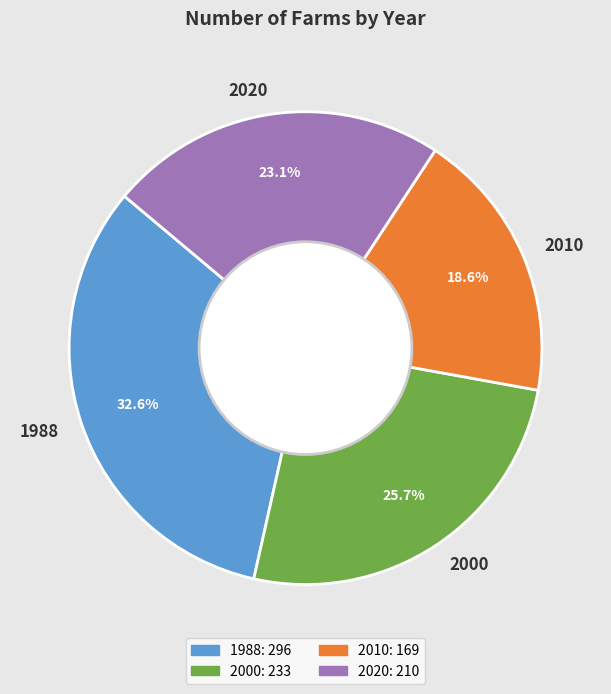

Rank the categories by value from highest to lowest.

1988, 2000, 2020, 2010